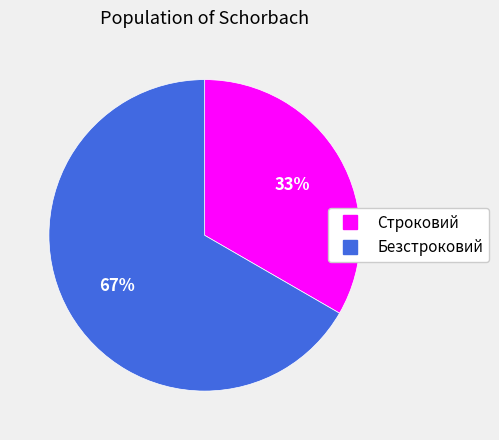

To the nearest percent, what is the combined percentage of Строковий and Безстроковий?

100%